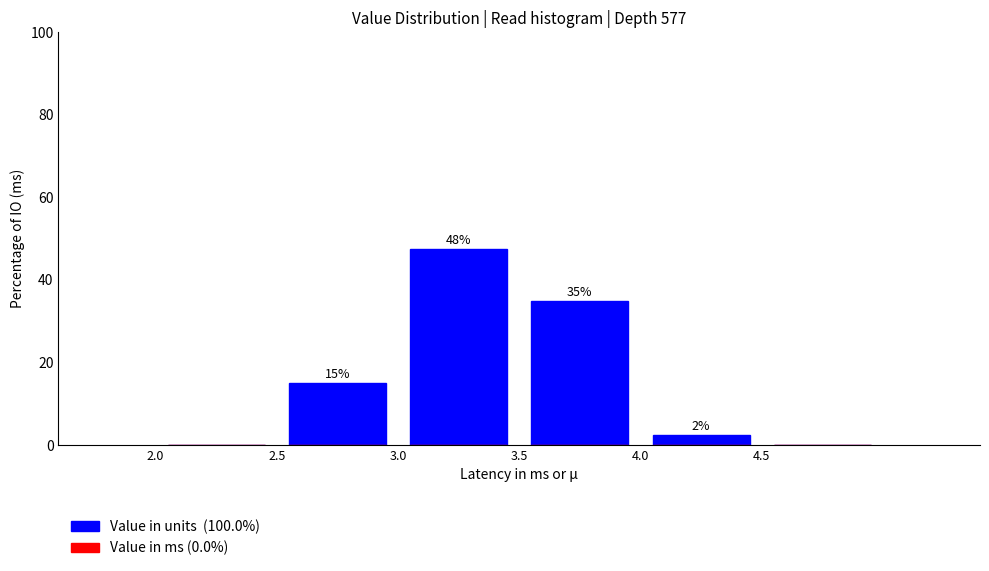

Which range on the x-axis has the tallest bar?

3.0 to 3.5